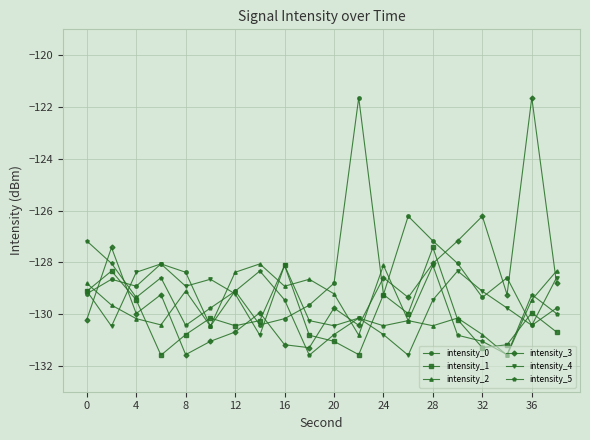

What are all the series names shown in the legend?

intensity_0, intensity_1, intensity_2, intensity_3, intensity_4, intensity_5